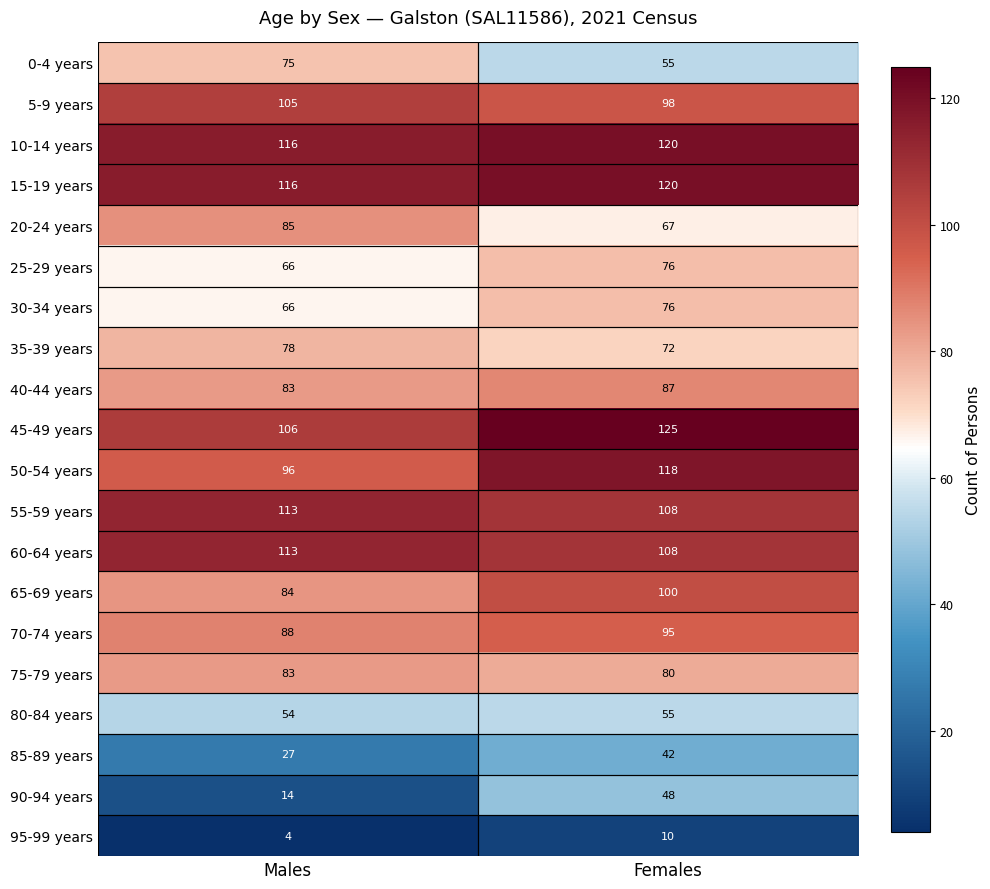

Between Males and Females, which series saw the biggest shift?

90-94 years